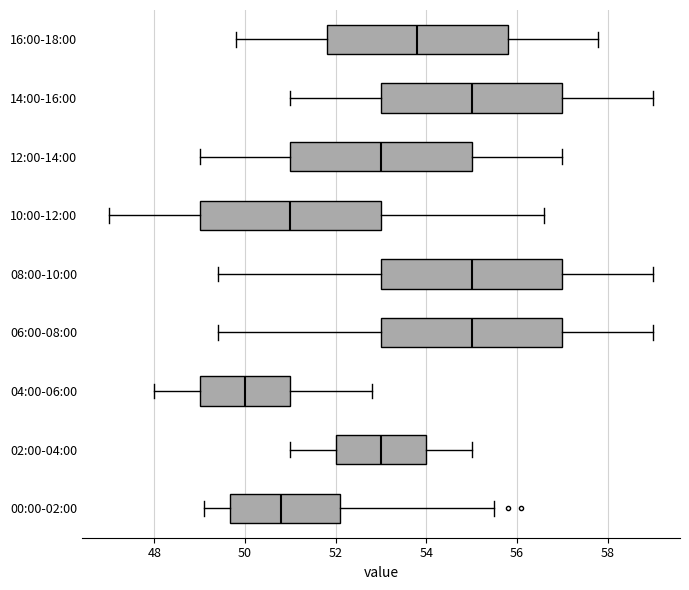

Where is the left edge of the box for 06:00-08:00 on the x-axis? The values are not printed on the chart, so give them approximately, as read against the axis.

53.0